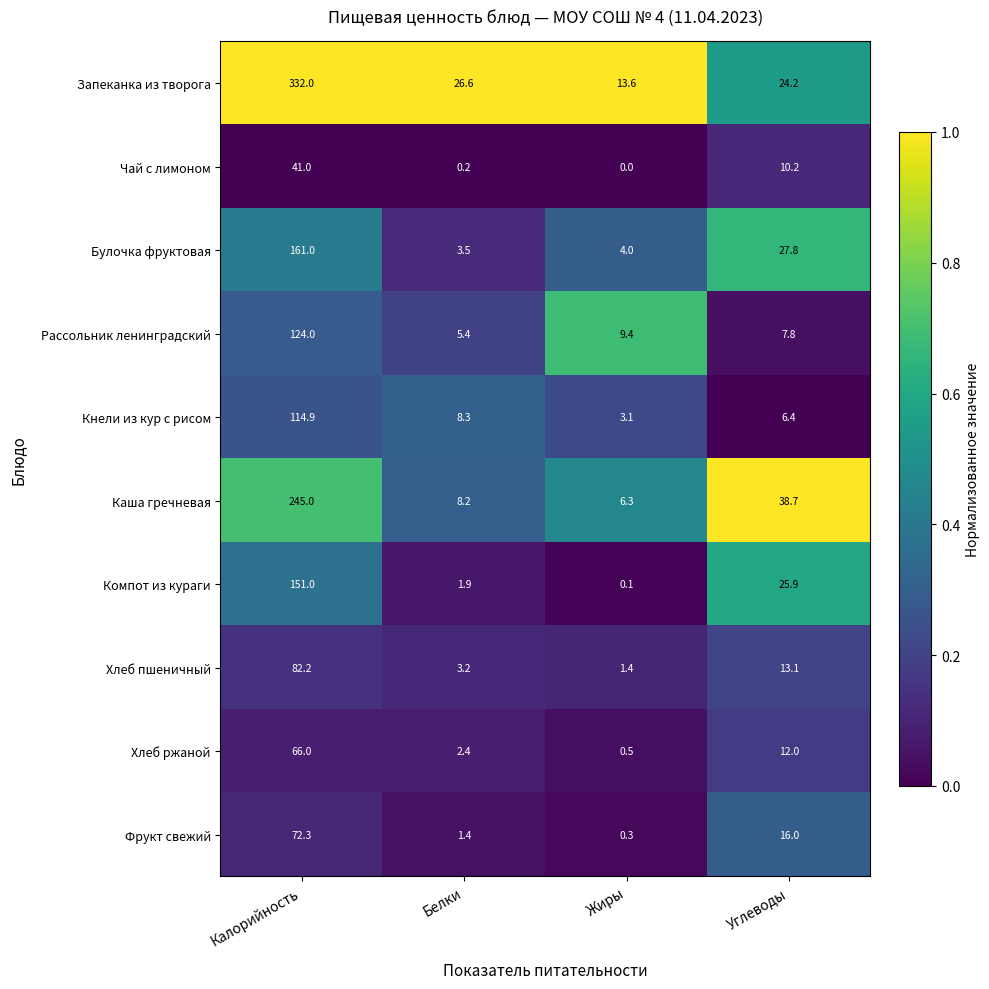

The value of Кнели из кур с рисом at Углеводы is 6.4. True or false?

True